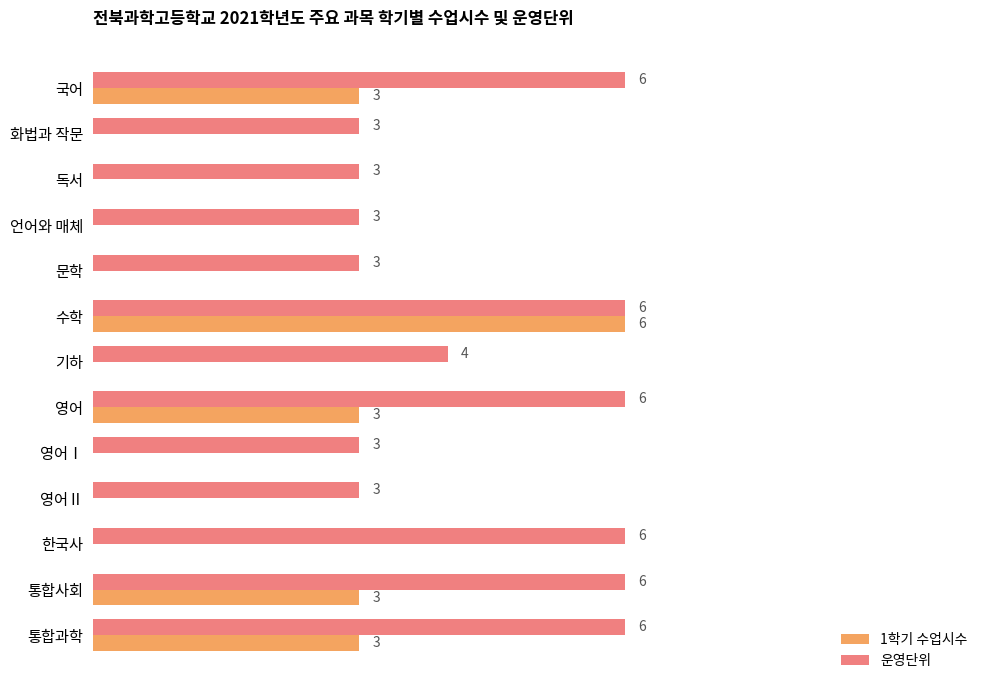

Where is 운영단위 nearest to the value 4?

기하